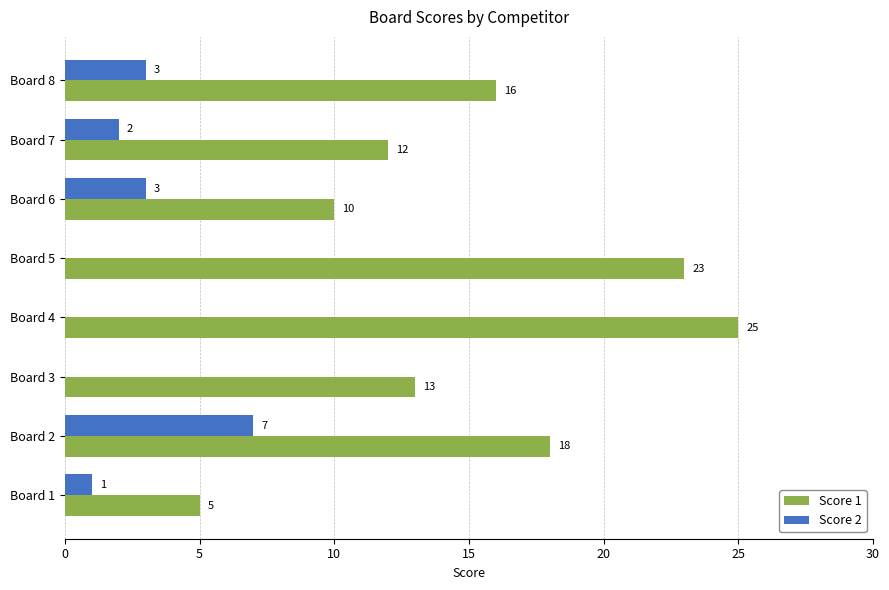

What is the approximate value of Score 2 at Board 8?

3